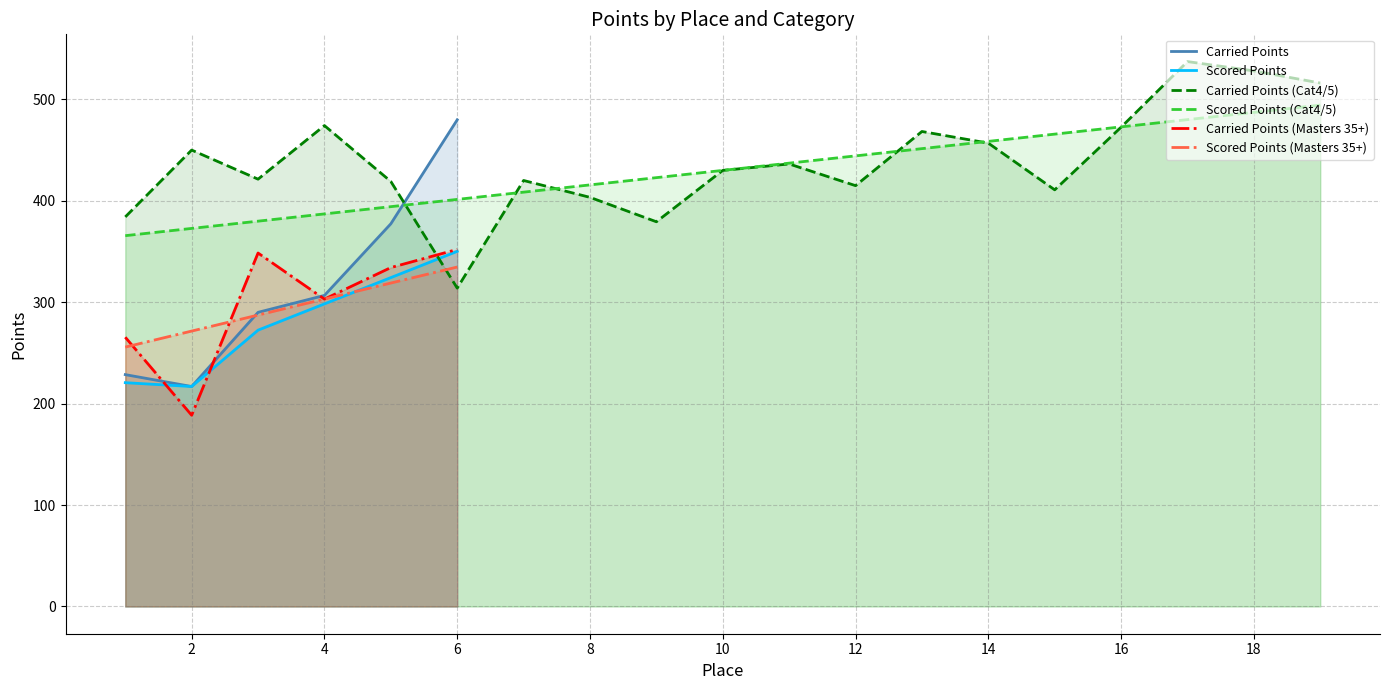

What is the maximum value for Carried Points (Masters 35+)?

352.1